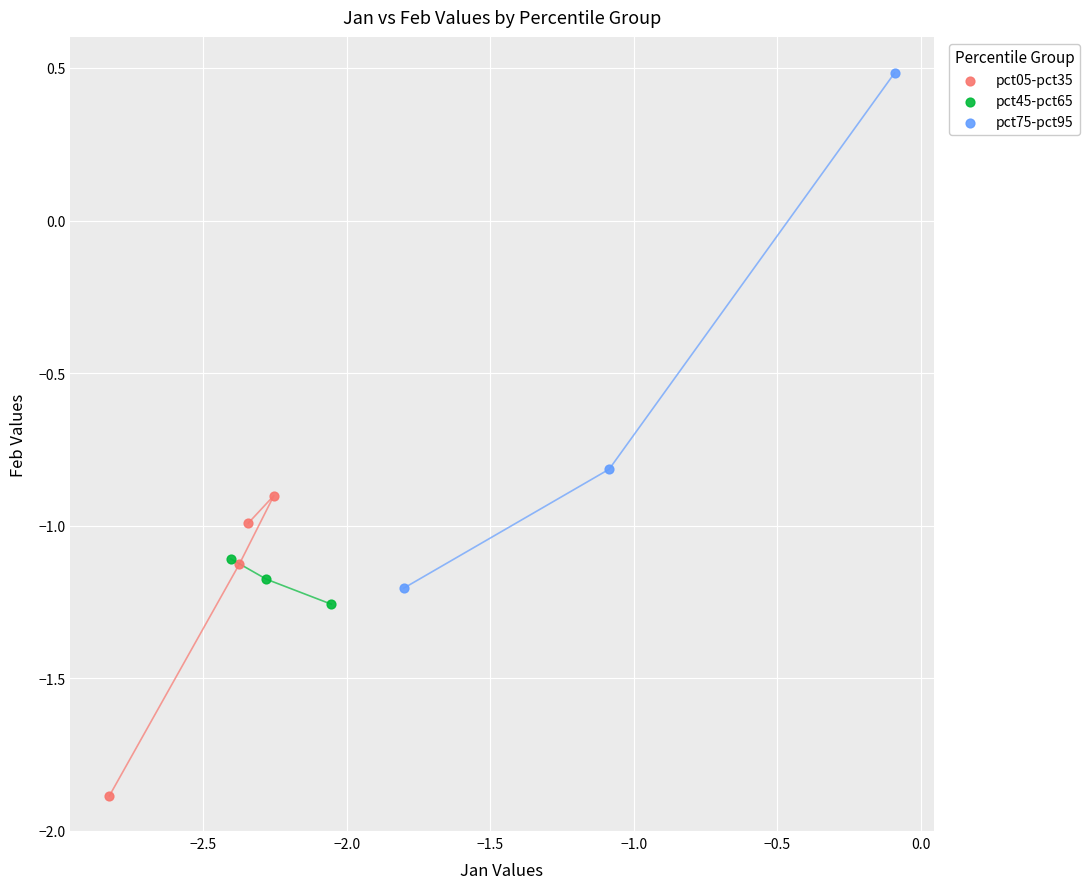

Which series contains the lowest Y value?

pct05-pct35